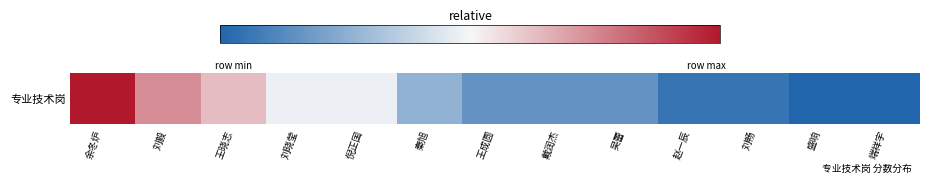

What value does the data have at 赵一辰?

0.1